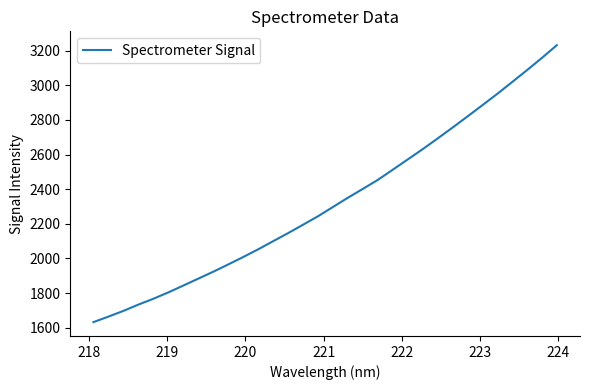

Does the chart have visible grid lines?

No